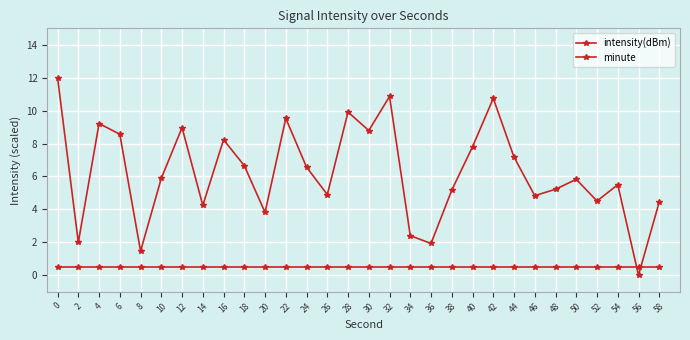

Which series has the largest total across all categories?

intensity(dBm)